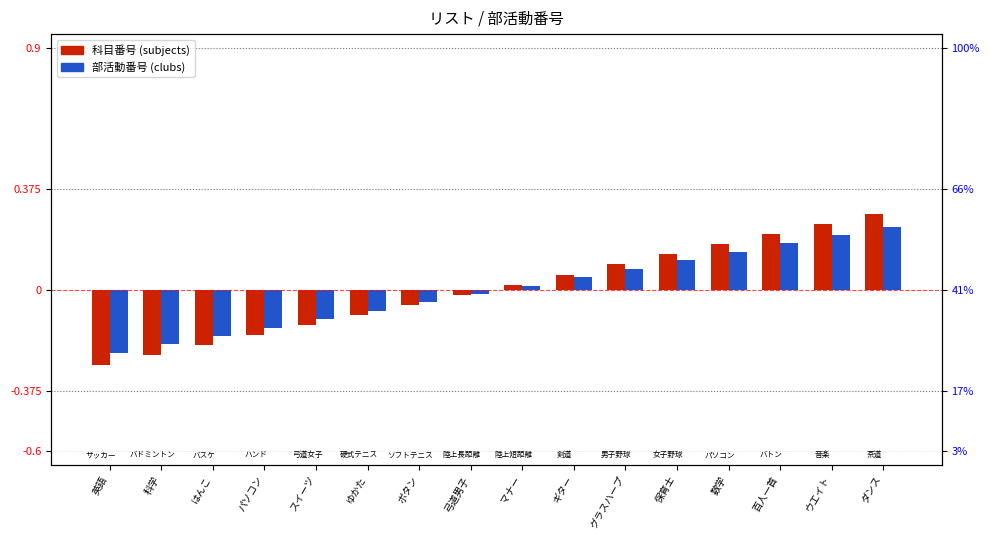

What is the value of the 部活動番号 (clubs) bar at the 13th from the left?

0.1